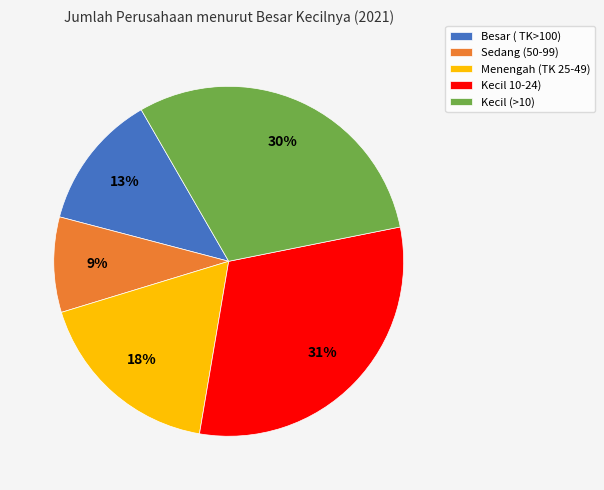

Is there any slice that represents more than half of the pie?

No